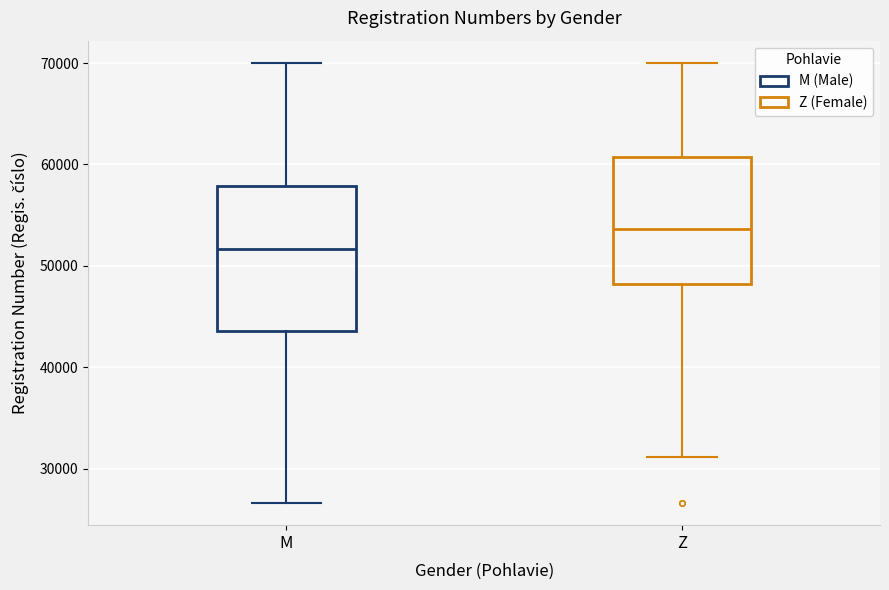

Reading left to right, read every box against the y-axis: the position of its median line, the range the box covers, and the ends of its whiskers. The values are not printed on the chart, so give them approximately, as read against the axis.

M: median 52000, box 44000 to 58000, whiskers 27000 to 70000
Z: median 54000, box 48000 to 61000, whiskers 31000 to 70000